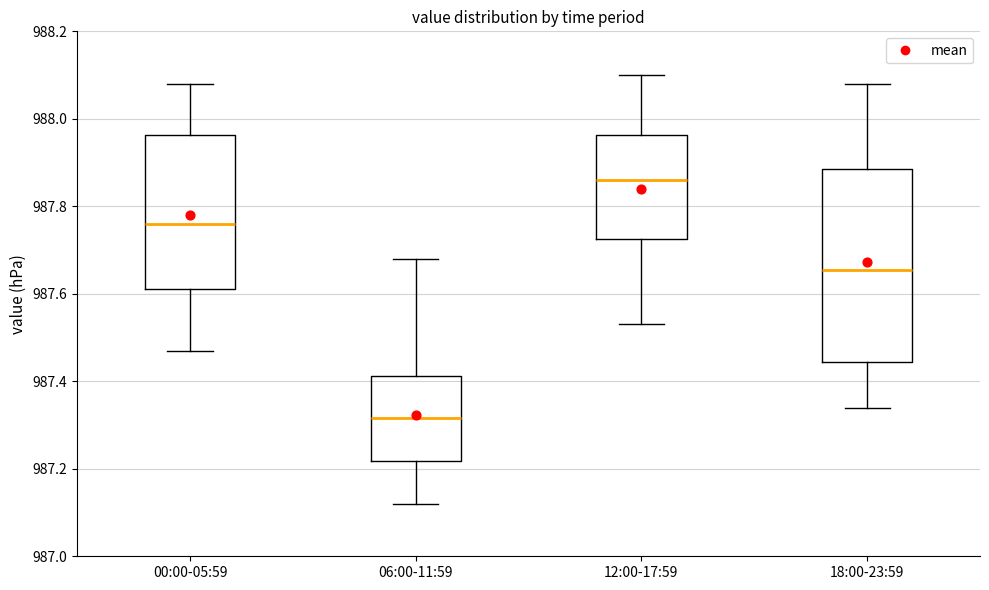

Which box has the highest median line?

12:00-17:59